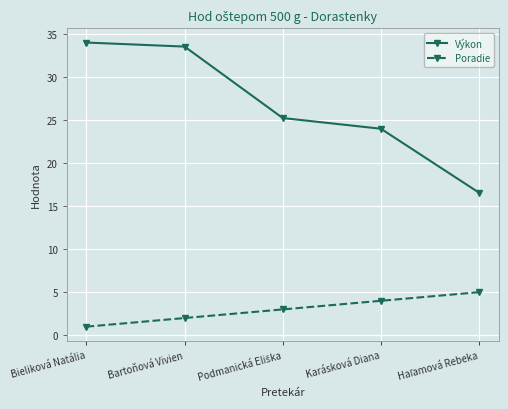

Rank the series by their maximum value, from lowest to highest.

Poradie, Výkon